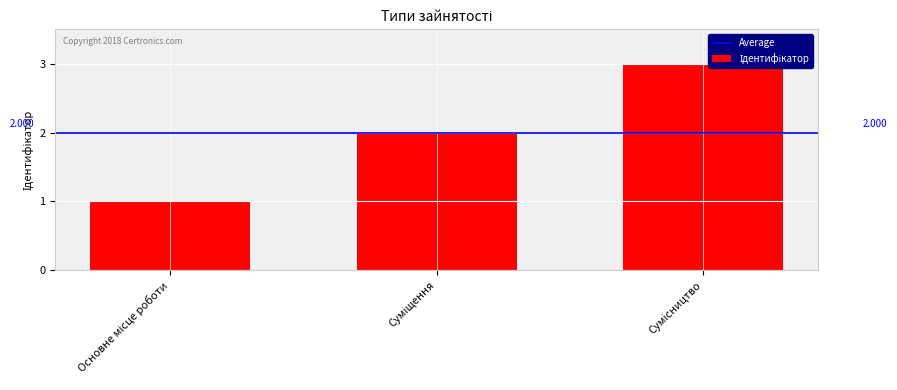

Which label corresponds to the smallest value in the chart?

Основне місце роботи